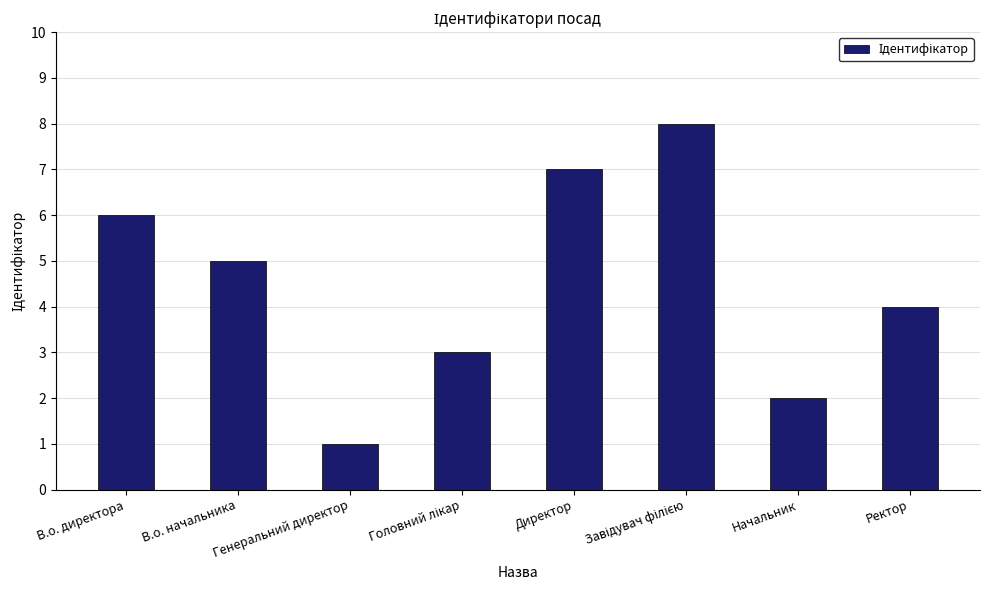

True or false: the data shows 4 at Ректор.

True